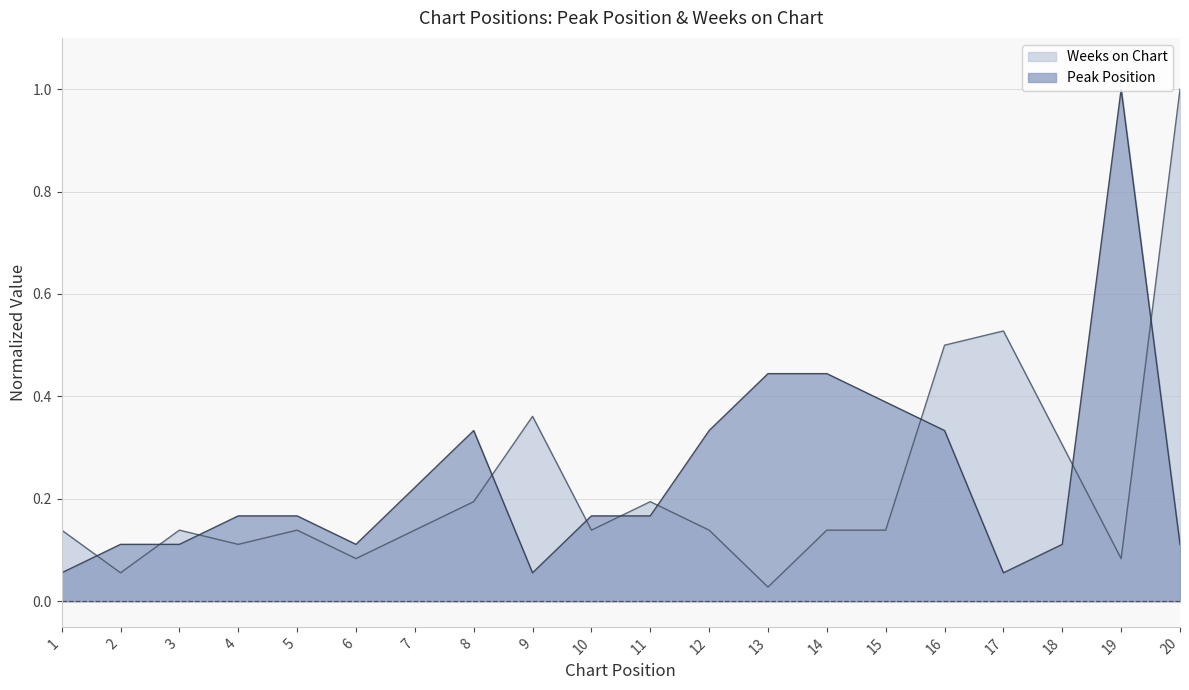

What are all the series names shown in the legend?

Peak Position, Weeks on Chart